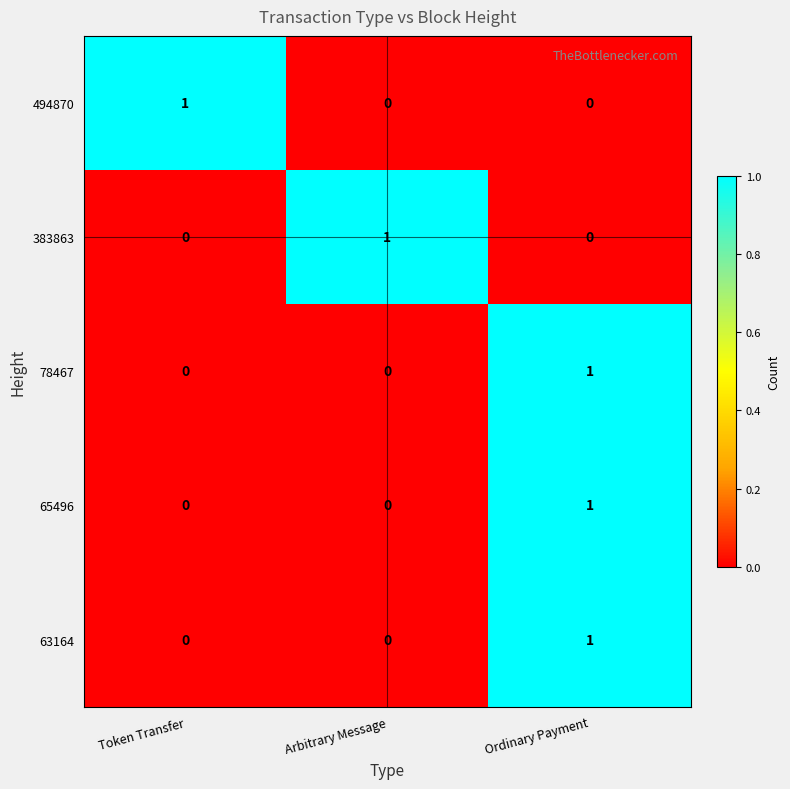

What is the difference between the highest and lowest values at Token Transfer?

1